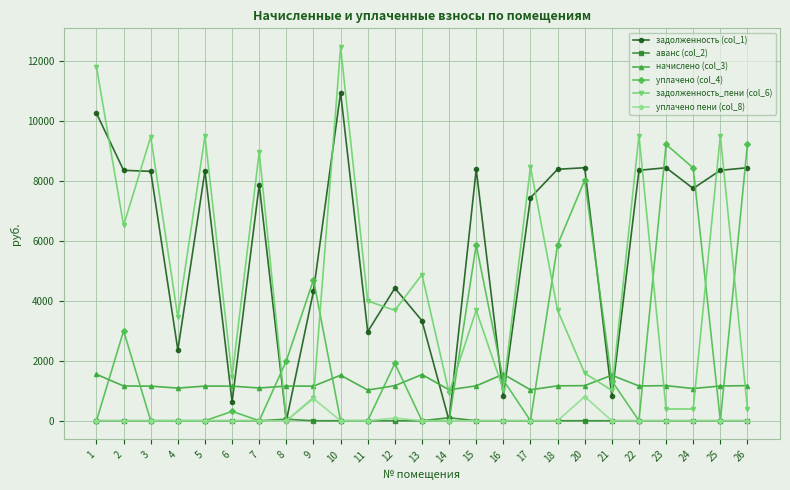

At which label does задолженность_пени (col_6) first exceed 3686?

1